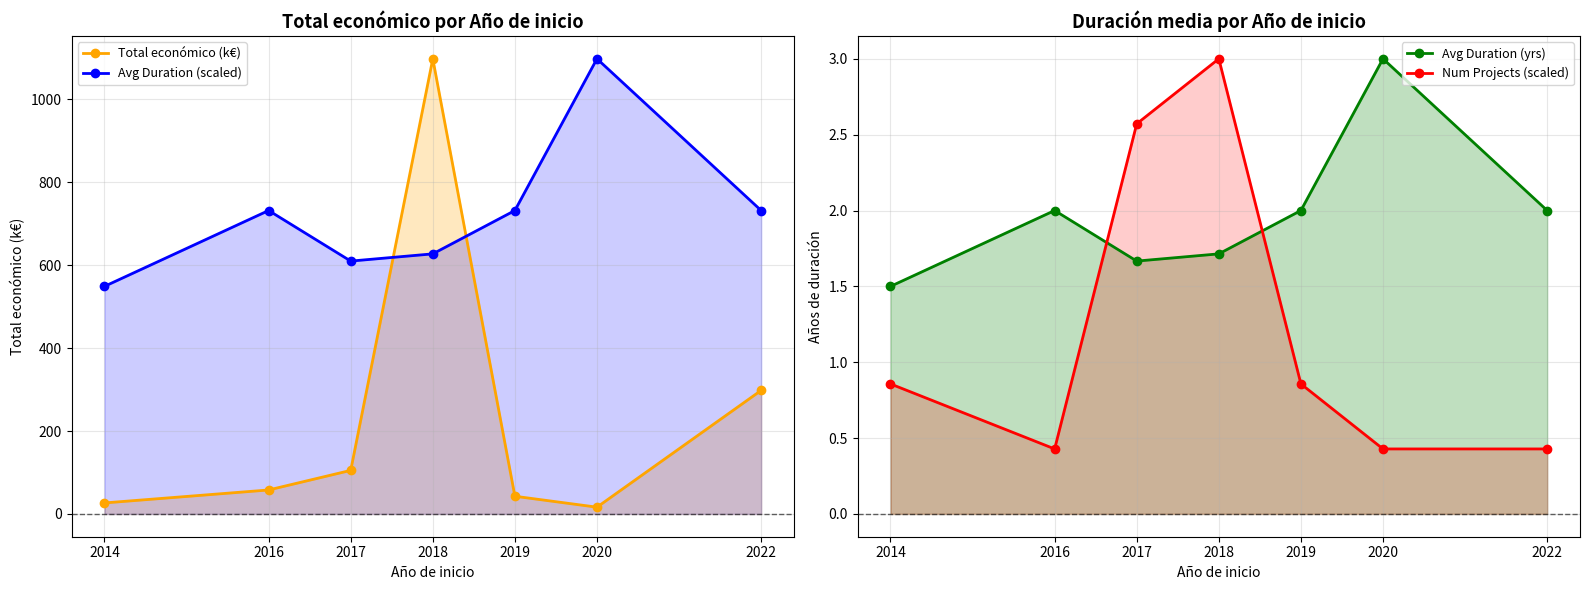

Rank the series by their maximum value, from highest to lowest.

Total económico (k€), Avg Duration (scaled), Avg Duration (yrs), Num Projects (scaled)